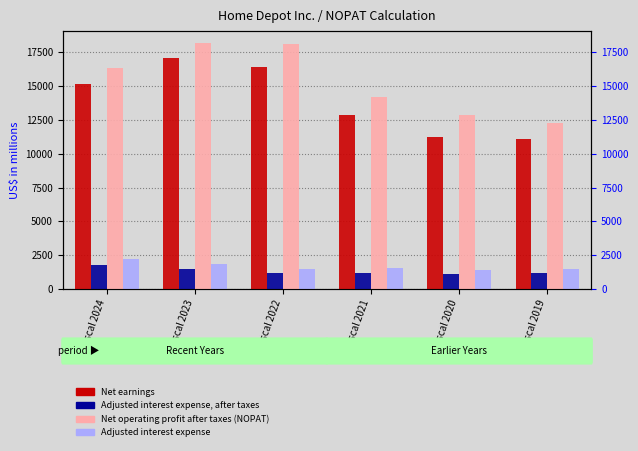

Reading right to left, list all the values displayed in this chart.

Net earnings: 11121	11242	12866	16433	17105	15143
Adjusted interest expense, after taxes: 1154	1093	1206	1196	1459	1773
Net operating profit after taxes (NOPAT): 12276	12860	14172	18148	18170	16384
Adjusted interest expense: 1461	1384	1526	1514	1846	2244